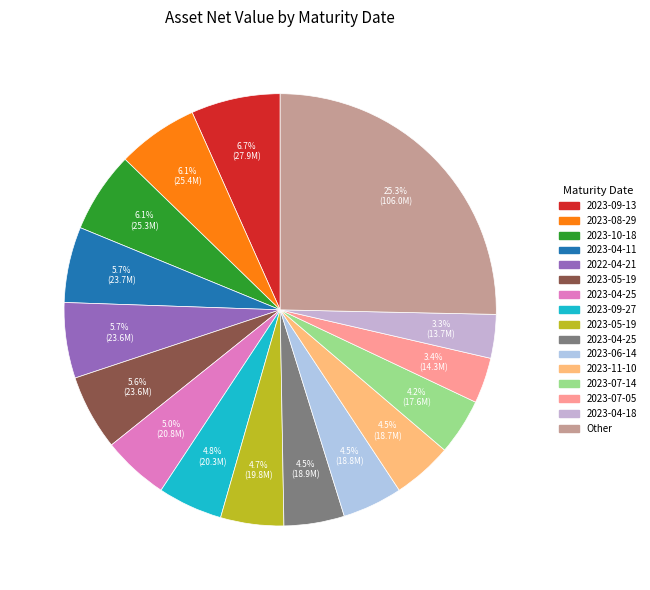

How many segments does this pie chart have?

16